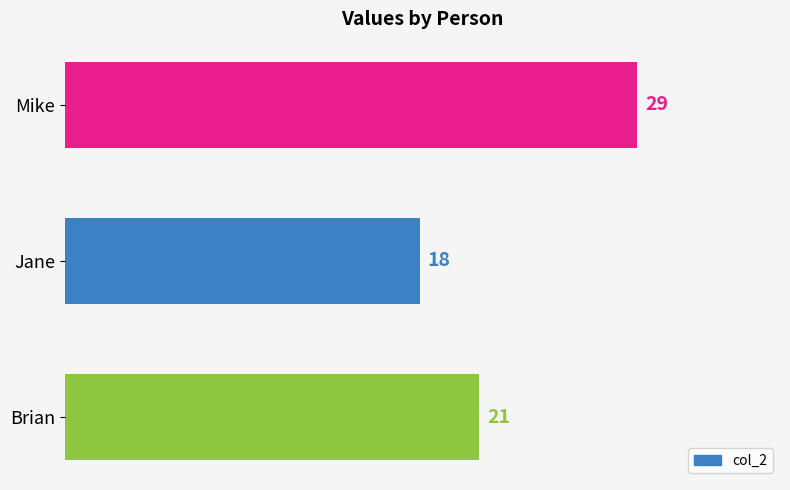

How many series are shown in this chart?

1